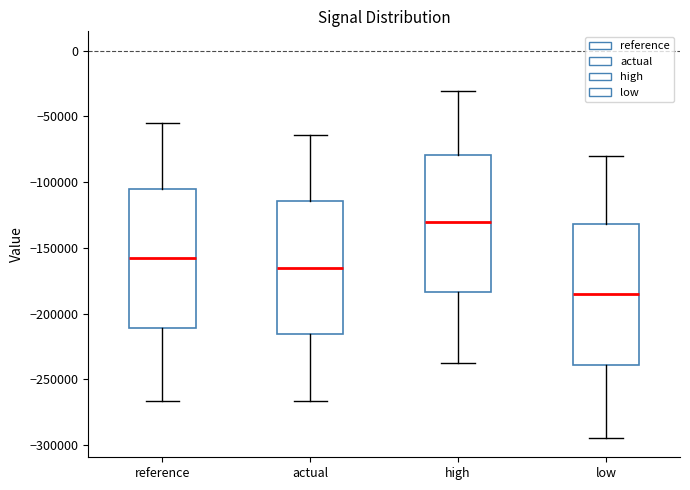

Reading left to right, transcribe this box plot: for each box, give where its median line is, the range the box spans, and where its two whiskers end, as read against the y-axis. The values are not printed on the chart, so give them approximately, as read against the axis.

reference: median -155000, box -210000 to -105000, whiskers -265000 to -55000
actual: median -165000, box -215000 to -115000, whiskers -265000 to -65000
high: median -130000, box -185000 to -80000, whiskers -240000 to -30000
low: median -185000, box -240000 to -130000, whiskers -295000 to -80000